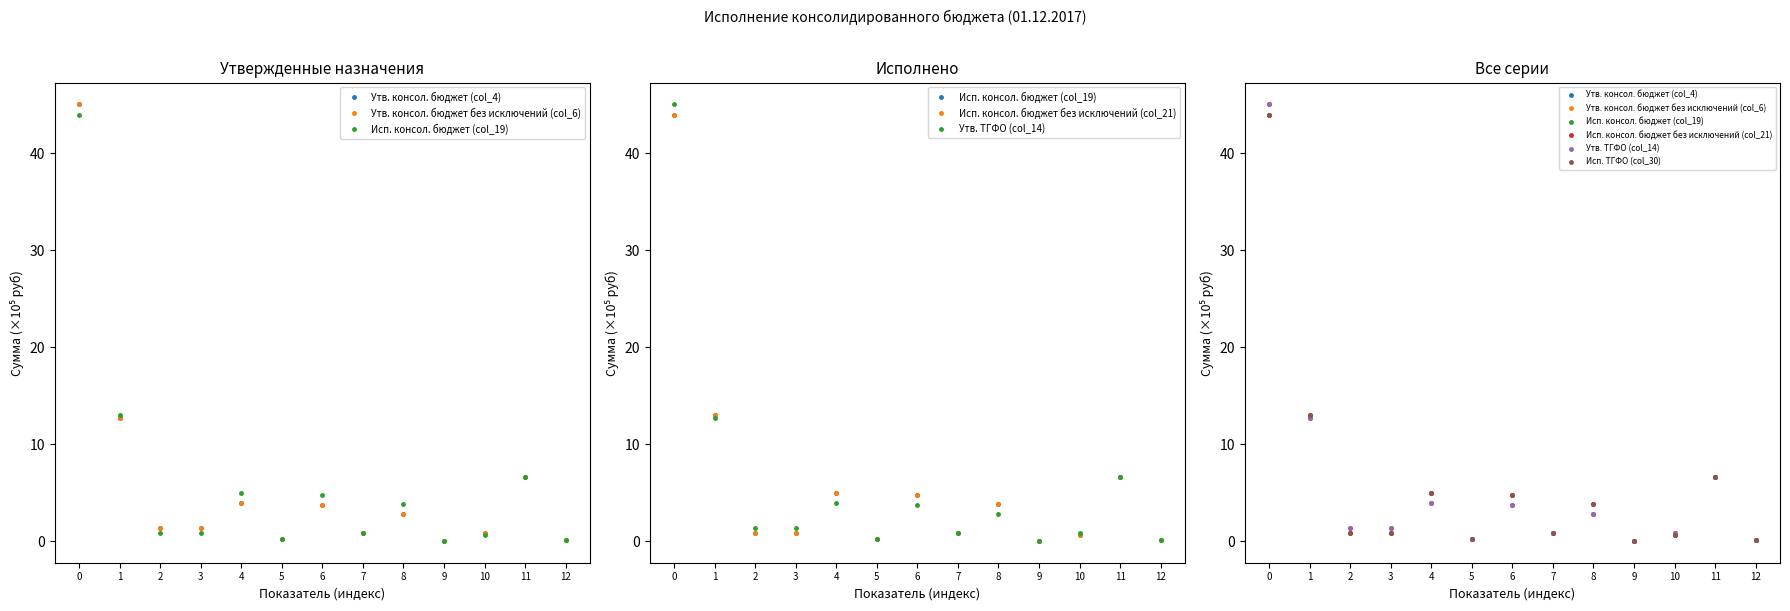

Is it true that Исп. консол. бюджет без исключений (col_21) equals 0.0 at 9?

False